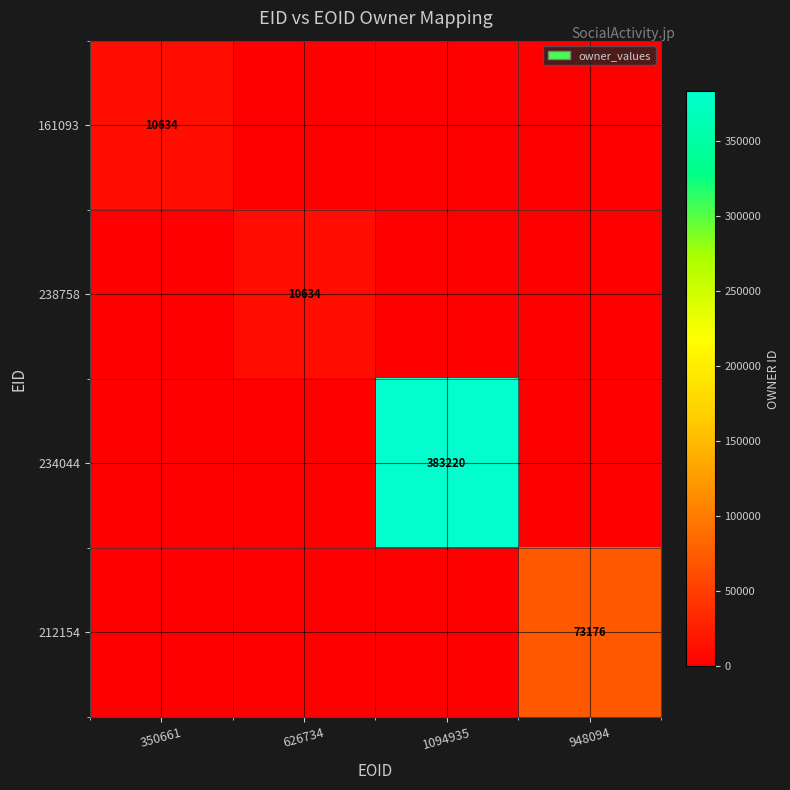

At how many categories does at least one series exceed 294603?

1